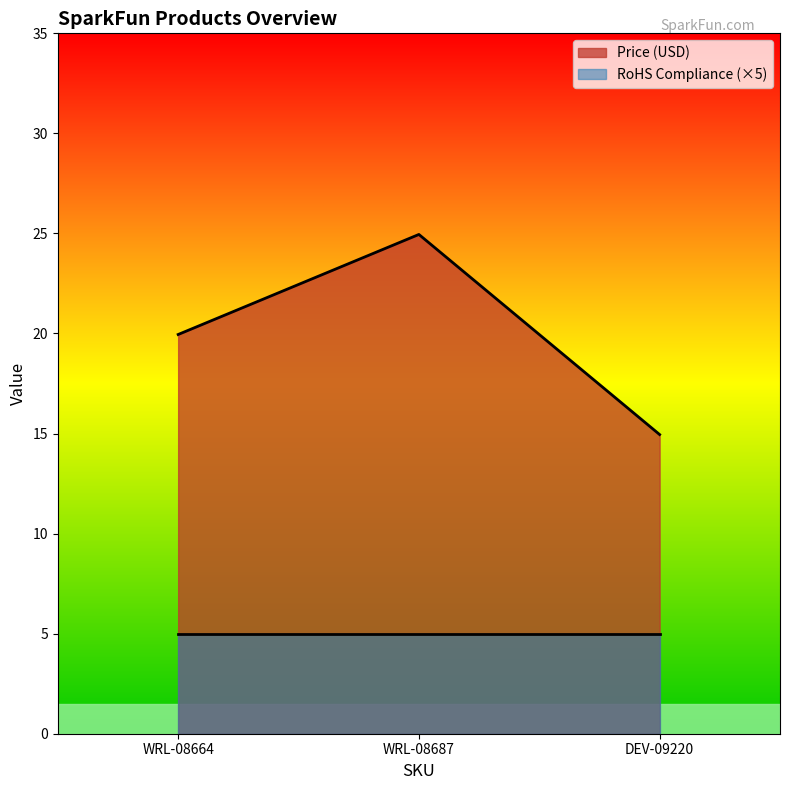

Rank the categories by value from highest to lowest.

WRL-08687, WRL-08664, DEV-09220